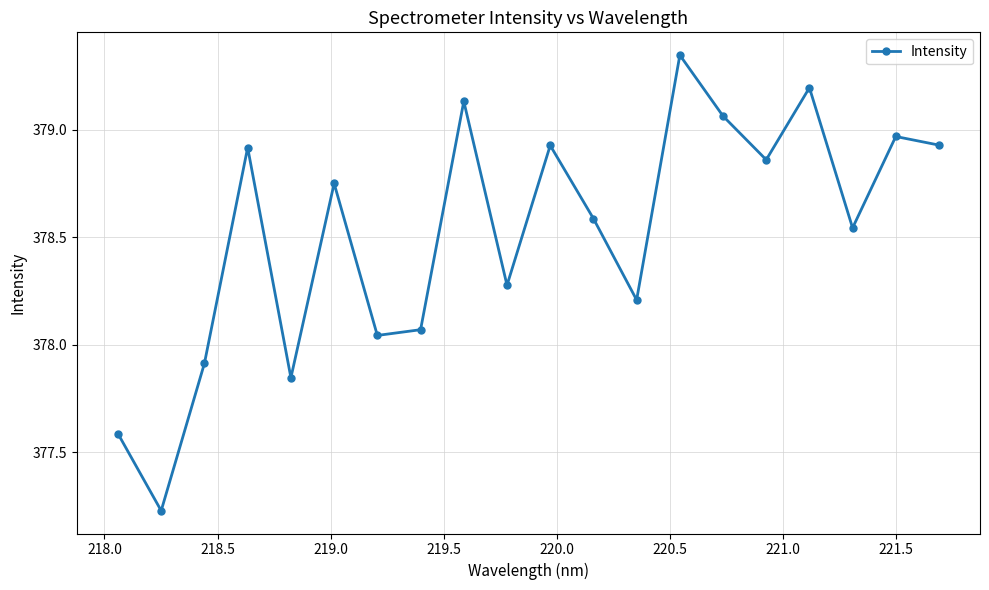

Is this an area chart (filled region under the line)?

No